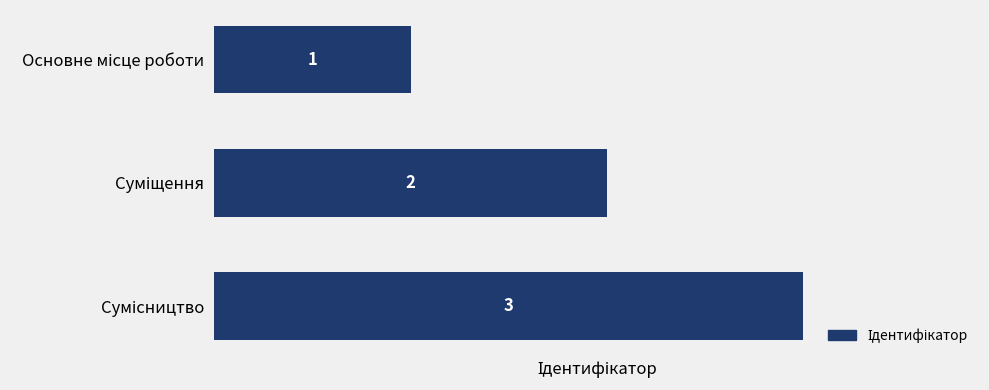

What is the minimum value shown in the chart?

1